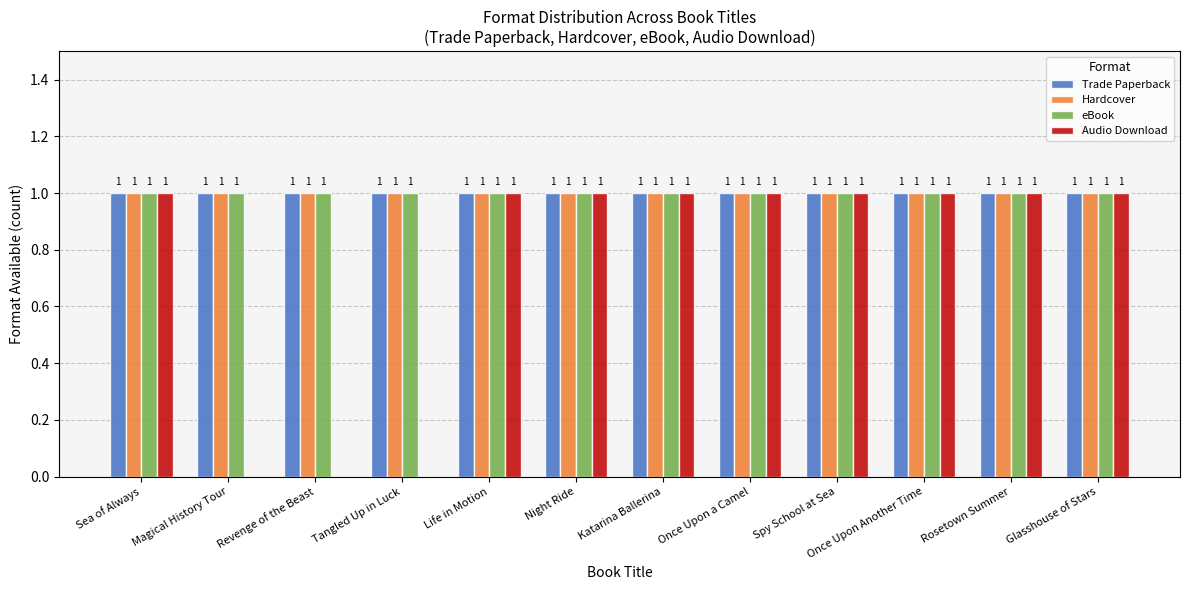

Reading right to left, what are all the values shown in this chart?

Trade Paperback: Glasshouse of Stars=1	Rosetown Summer=1	Once Upon Another Time=1	Spy School at Sea=1	Once Upon a Camel=1	Katarina Ballerina=1	Night Ride=1	Life in Motion=1	Tangled Up in Luck=1	Revenge of the Beast=1	Magical History Tour=1	Sea of Always=1
Hardcover: Glasshouse of Stars=1	Rosetown Summer=1	Once Upon Another Time=1	Spy School at Sea=1	Once Upon a Camel=1	Katarina Ballerina=1	Night Ride=1	Life in Motion=1	Tangled Up in Luck=1	Revenge of the Beast=1	Magical History Tour=1	Sea of Always=1
eBook: Glasshouse of Stars=1	Rosetown Summer=1	Once Upon Another Time=1	Spy School at Sea=1	Once Upon a Camel=1	Katarina Ballerina=1	Night Ride=1	Life in Motion=1	Tangled Up in Luck=1	Revenge of the Beast=1	Magical History Tour=1	Sea of Always=1
Audio Download: Glasshouse of Stars=1	Rosetown Summer=1	Once Upon Another Time=1	Spy School at Sea=1	Once Upon a Camel=1	Katarina Ballerina=1	Night Ride=1	Life in Motion=1	Tangled Up in Luck=0	Revenge of the Beast=0	Magical History Tour=0	Sea of Always=1